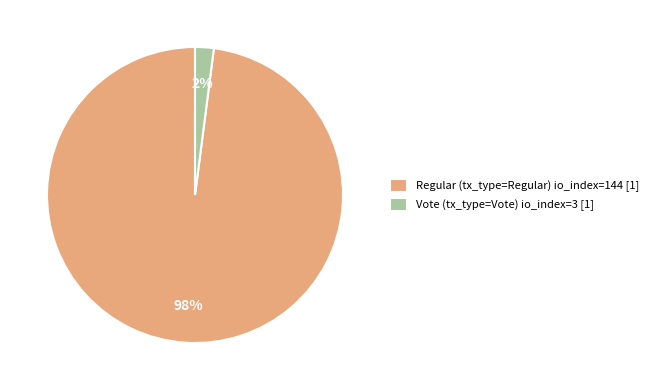

Is the sum of Vote (tx_type=Vote) io_index=3 [1] and Regular (tx_type=Regular) io_index=144 [1] greater than half?

Yes